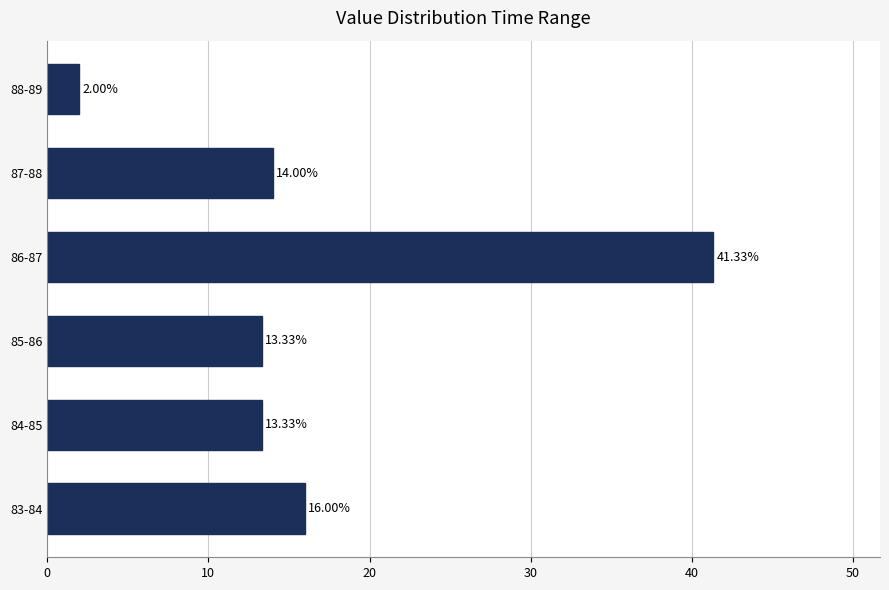

What is the change in value from 84-85 to 86-87?

+28.0